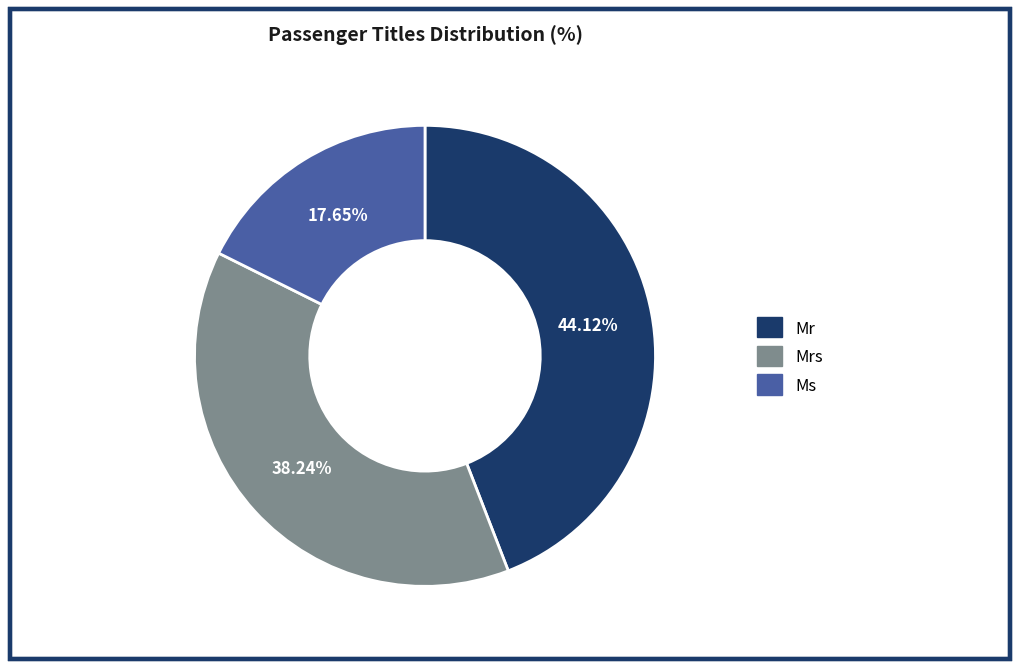

The Mr slice represents 33% of the pie. True or false?

False